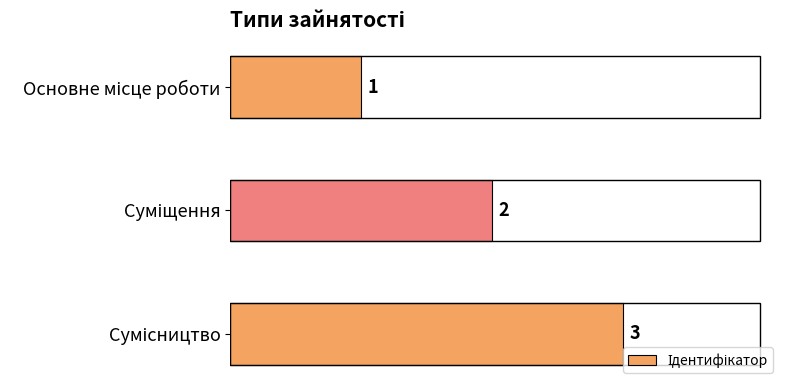

Count the values in the range 1 to 3.

3